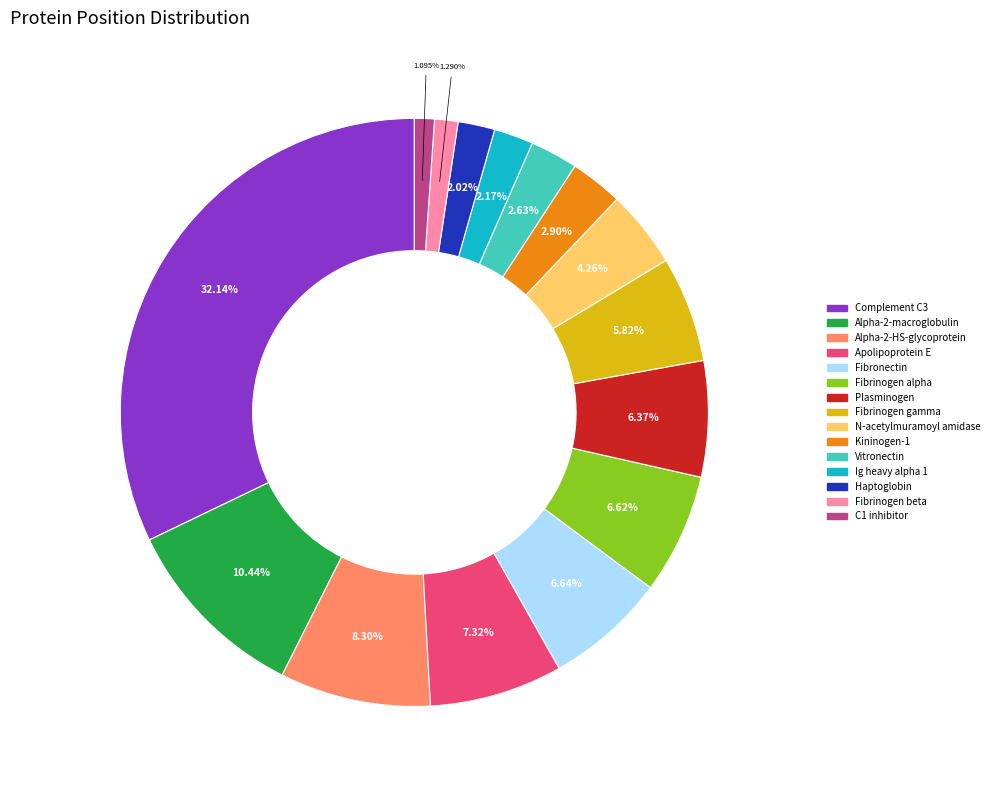

Does any single category account for the majority?

No